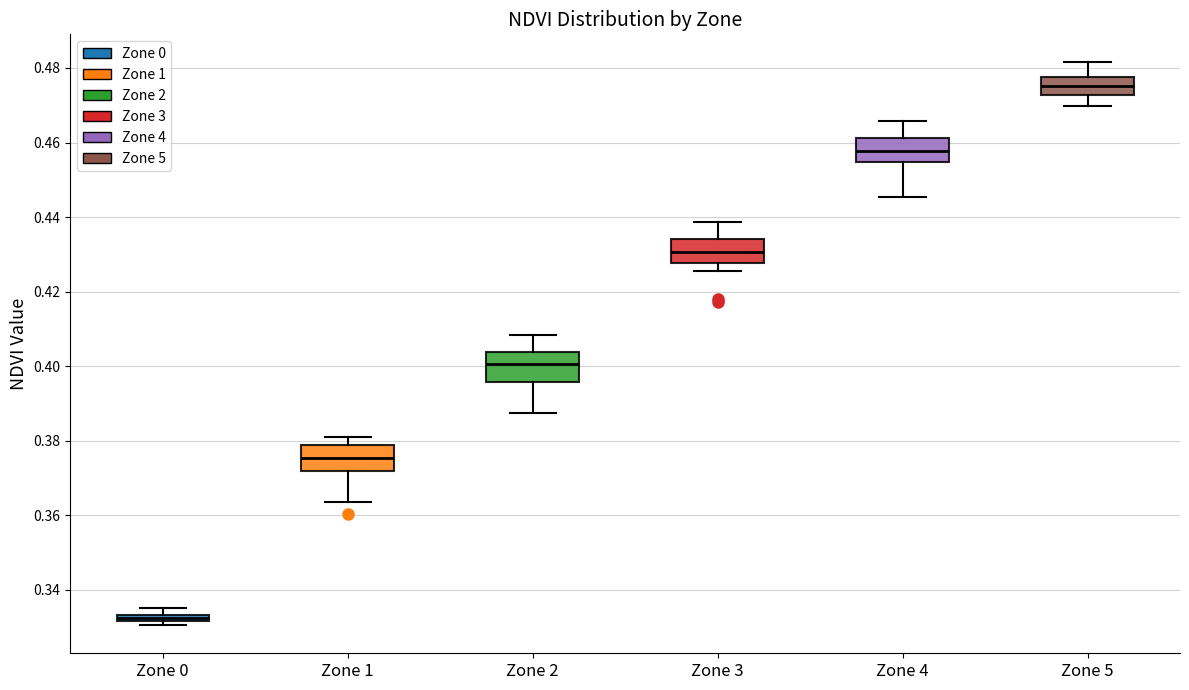

Which box has the highest median line?

Zone 5